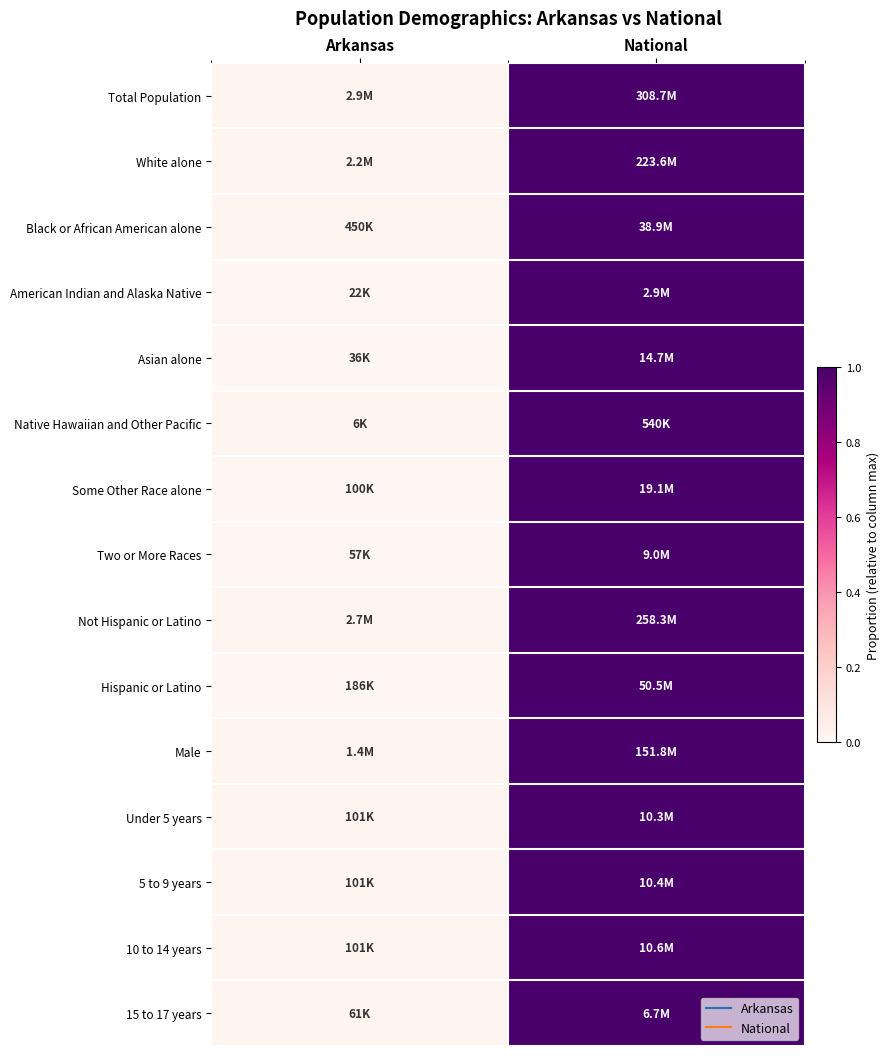

Between Arkansas and National, which is larger?

National